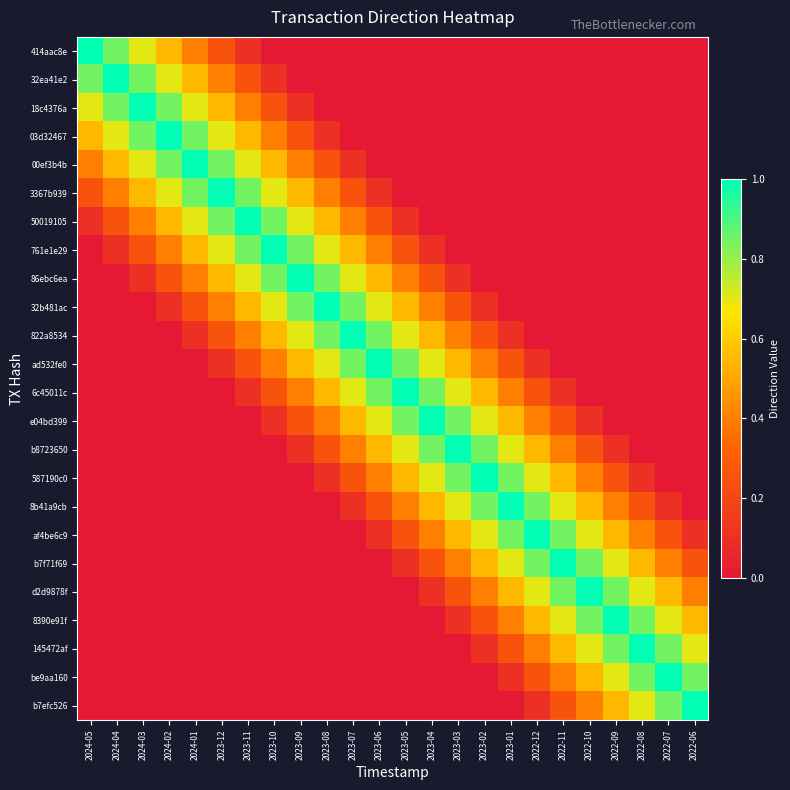

What is the spread (max minus min) of values at 2024-04?

1.0